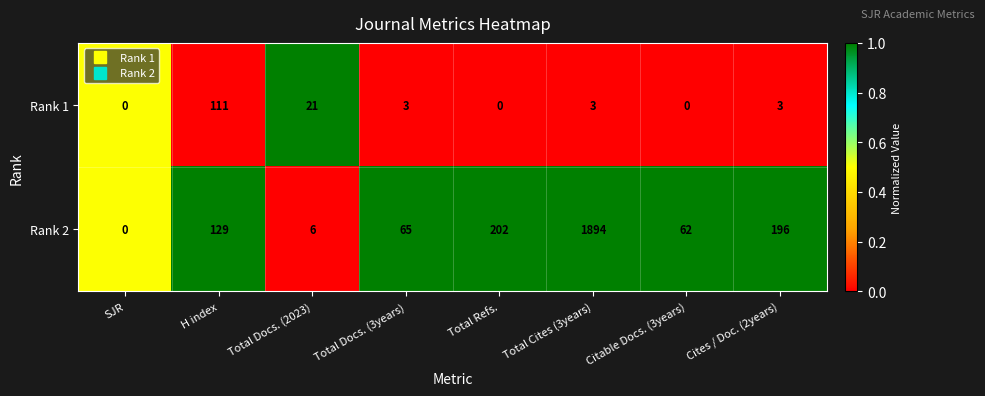

Rank the series by their average value, from lowest to highest.

Rank 1, Rank 2